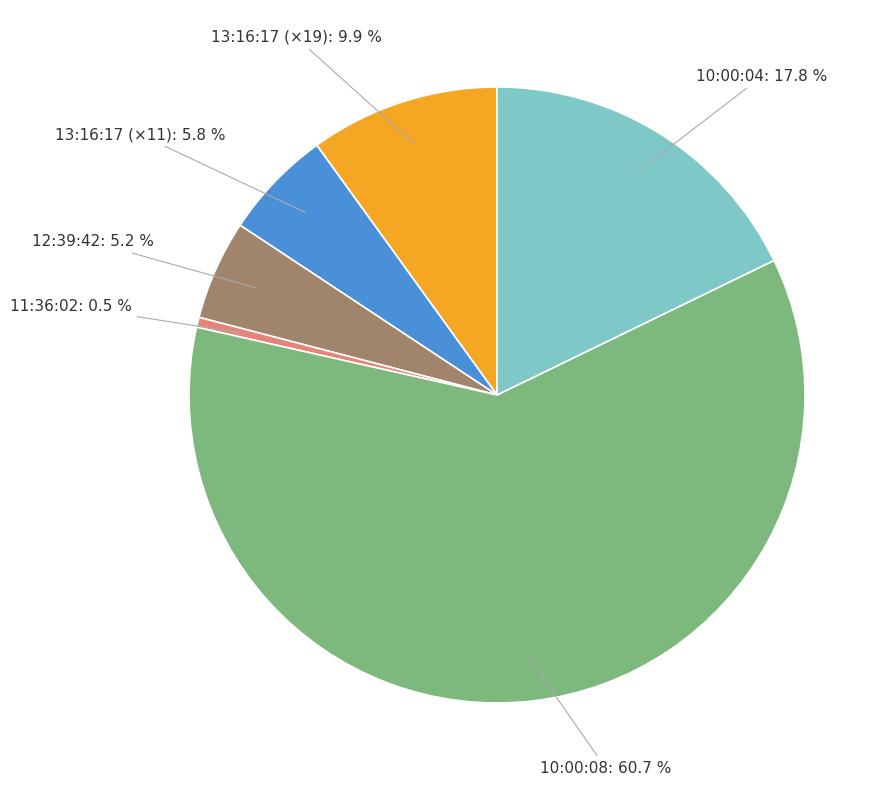

Count the number of slices in the pie.

6